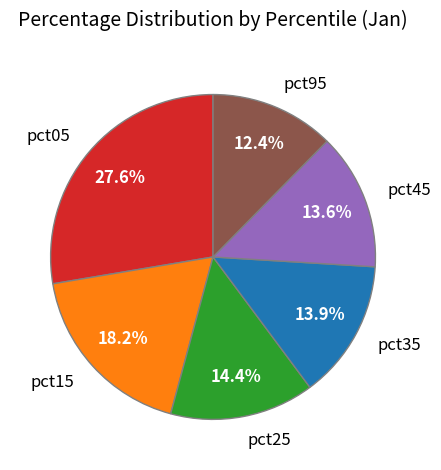

True or false: pct15 accounts for 18% of the total.

True